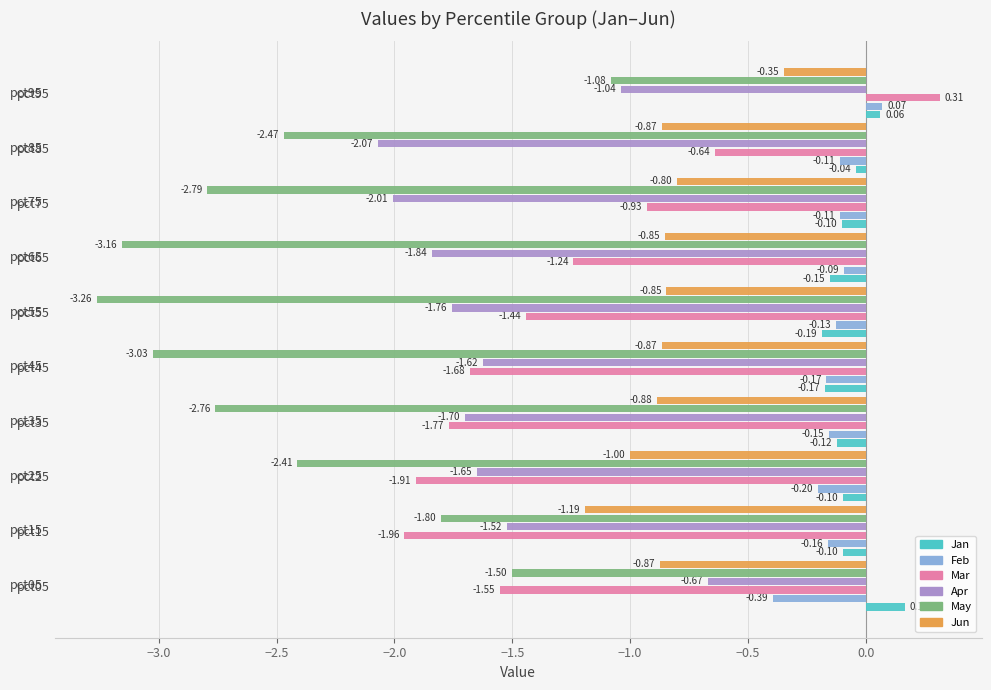

Rank the series at pct95 from lowest to highest value.

May, Apr, Jun, Jan, Feb, Mar